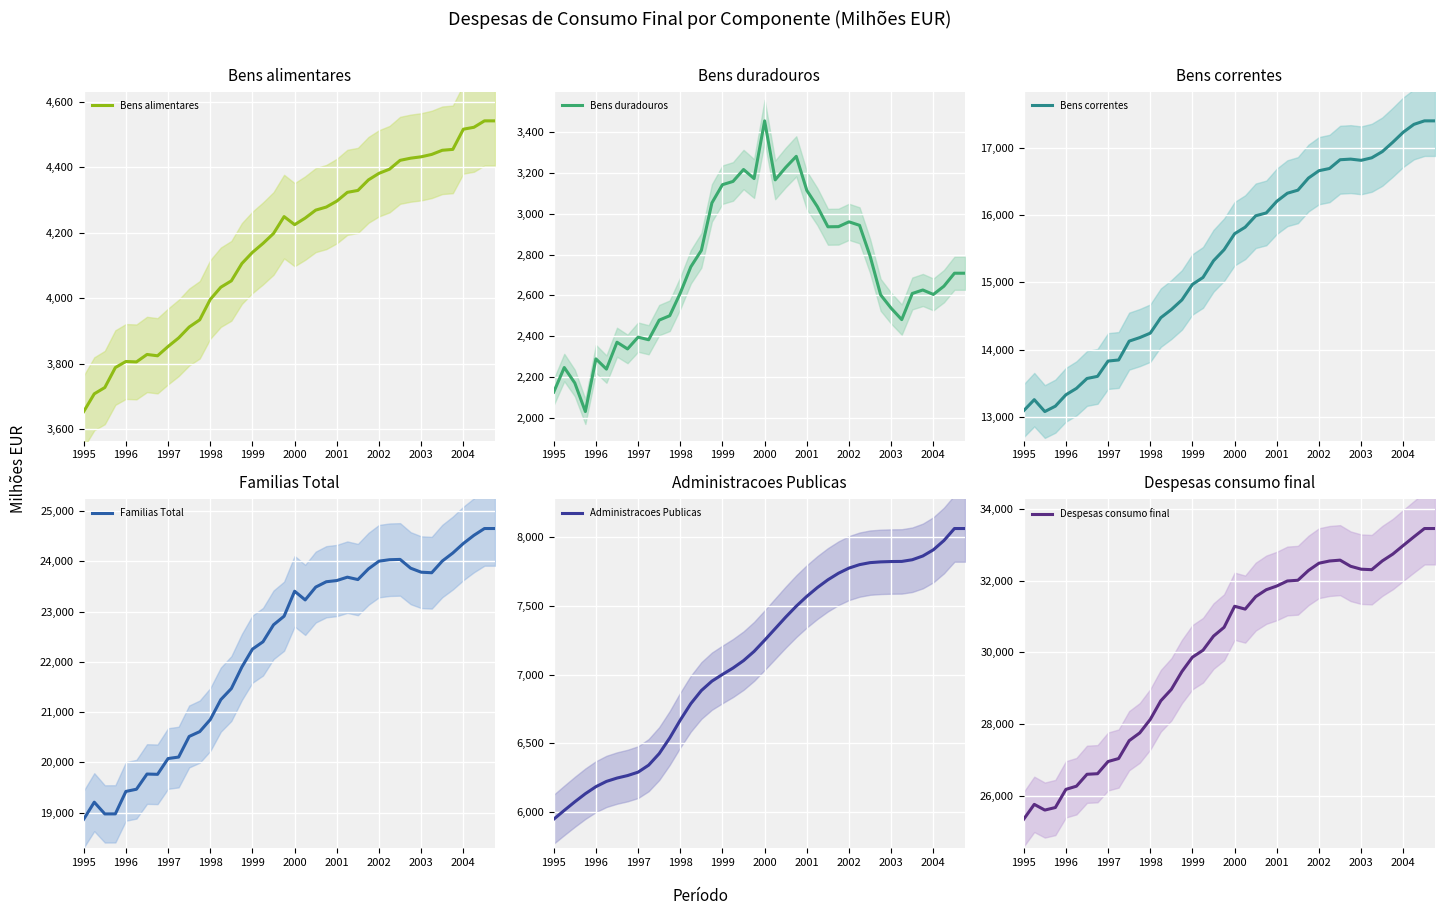

Reading right to left, list all the values displayed in this chart.

Bens alimentares: 4541.2	4541.2	4521.6	4515.8	4454.2	4451.5	4438.9	4431.6	4427.4	4420.8	4393.9	4381.2	4361.2	4329.0	4323.2	4296.5	4278.3	4269.0	4244.7	4224.6	4249.2	4197.8	4167.4	4140.1	4106.2	4053.3	4033.8	3996.6	3934.4	3912.4	3879.1	3853.1	3824.7	3828.7	3806.0	3807.3	3788.8	3727.9	3708.7	3654.6
Bens duradouros: 2708.4	2708.4	2644.7	2604.2	2626.1	2608.9	2480.7	2536.5	2602.2	2792.7	2943.5	2960.6	2937.0	2936.3	3035.2	3114.9	3282.1	3227.7	3166.6	3456.2	3173.0	3217.5	3158.9	3143.0	3053.5	2820.5	2739.8	2610.7	2499.7	2478.2	2381.8	2394.7	2336.7	2369.7	2237.7	2288.0	2029.4	2169.5	2245.5	2124.7
Bens correntes: 17402.0	17402.0	17350.0	17234.7	17084.4	16944.4	16852.7	16815.1	16833.2	16823.8	16693.7	16661.0	16551.3	16371.4	16325.8	16206.0	16032.7	15990.4	15820.6	15723.9	15485.8	15321.7	15073.4	14969.9	14739.3	14595.7	14475.1	14244.9	14178.6	14126.2	13845.8	13829.8	13602.3	13570.7	13423.3	13328.2	13159.0	13078.8	13255.4	13091.7
Familias Total: 24651.6	24651.6	24516.3	24354.7	24164.7	24004.8	23772.3	23783.2	23862.8	24037.3	24031.1	24002.8	23849.5	23636.7	23684.2	23617.4	23593.1	23487.1	23231.9	23404.7	22908.0	22737.0	22399.7	22253.0	21899.0	21469.5	21248.7	20852.2	20612.7	20516.8	20106.7	20077.6	19763.7	19769.1	19467.0	19423.5	18977.2	18976.2	19209.6	18871.0
Administracoes Publicas: 8063.9	8063.9	7976.2	7908.8	7863.7	7836.4	7824.1	7823.3	7820.8	7815.3	7800.7	7775.6	7737.9	7690.3	7633.7	7569.5	7497.9	7418.4	7334.1	7249.9	7168.4	7101.2	7047.1	7000.5	6951.6	6883.2	6787.6	6667.8	6537.3	6423.3	6339.3	6288.3	6263.4	6245.3	6220.9	6182.5	6131.3	6072.2	6009.7	5945.4
Despesas consumo final: 33453.9	33453.9	33221.8	32983.4	32741.0	32549.6	32305.3	32318.9	32400.3	32571.6	32547.9	32486.2	32283.2	32010.3	31989.9	31849.7	31746.3	31553.7	31205.2	31284.6	30697.5	30452.4	30057.6	29864.1	29462.9	28965.6	28647.4	28127.4	27750.3	27534.5	27035.4	26952.5	26612.2	26596.2	26264.1	26175.2	25668.6	25597.6	25756.7	25342.6